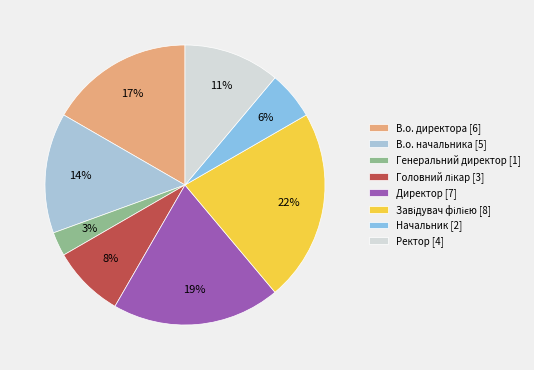

Which slice is the largest?

Завідувач філією